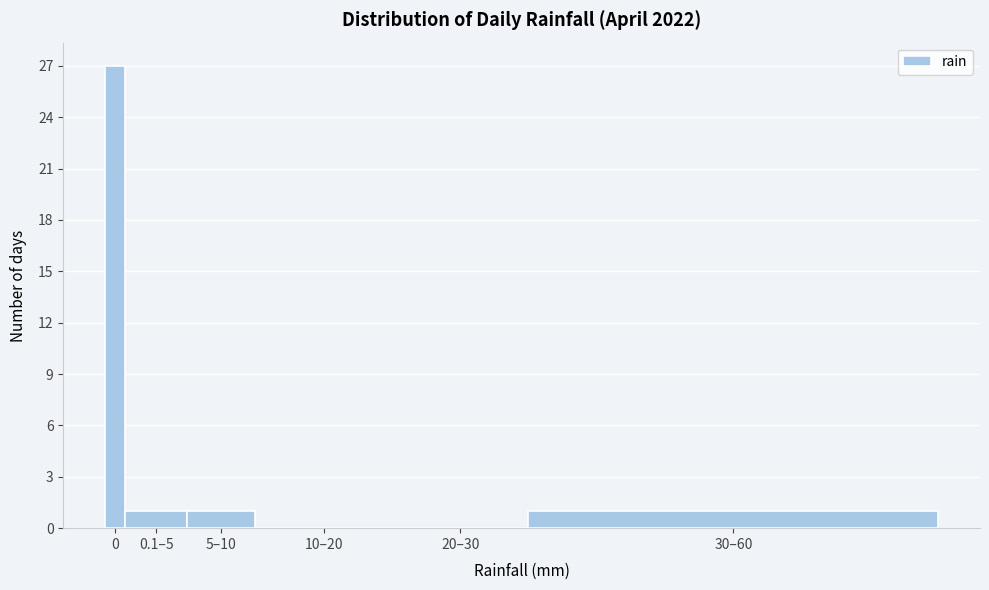

Reading left to right, list all the values displayed in this chart.

0=27	0.1–5=1	5–10=1	10–20=0	20–30=0	30–60=1